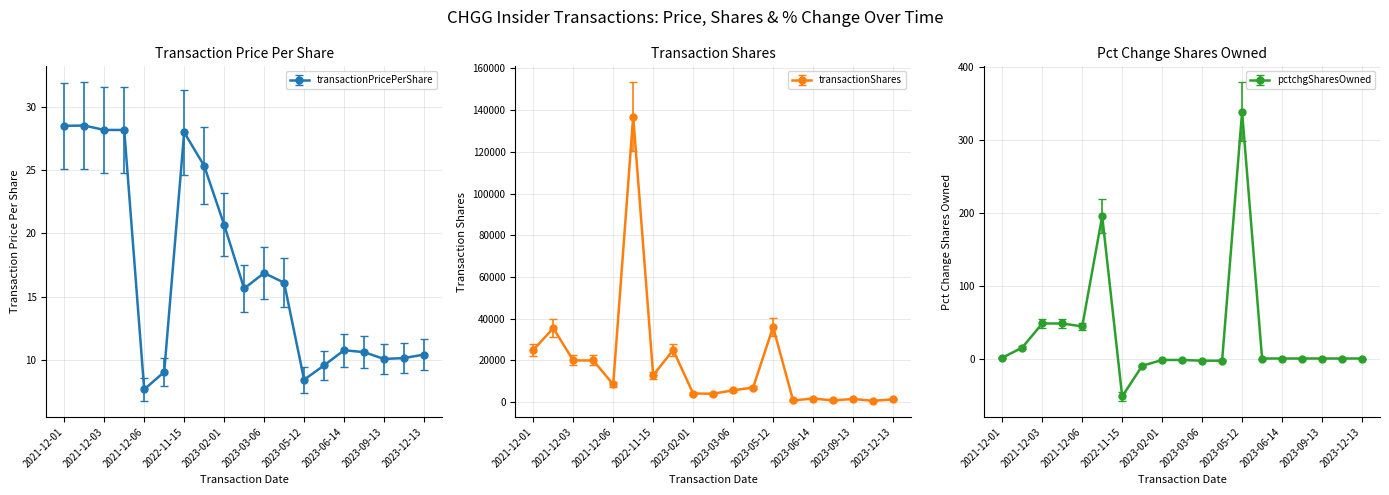

Is it true that transactionPricePerShare equals 10.4 at 2023-12-13?

True